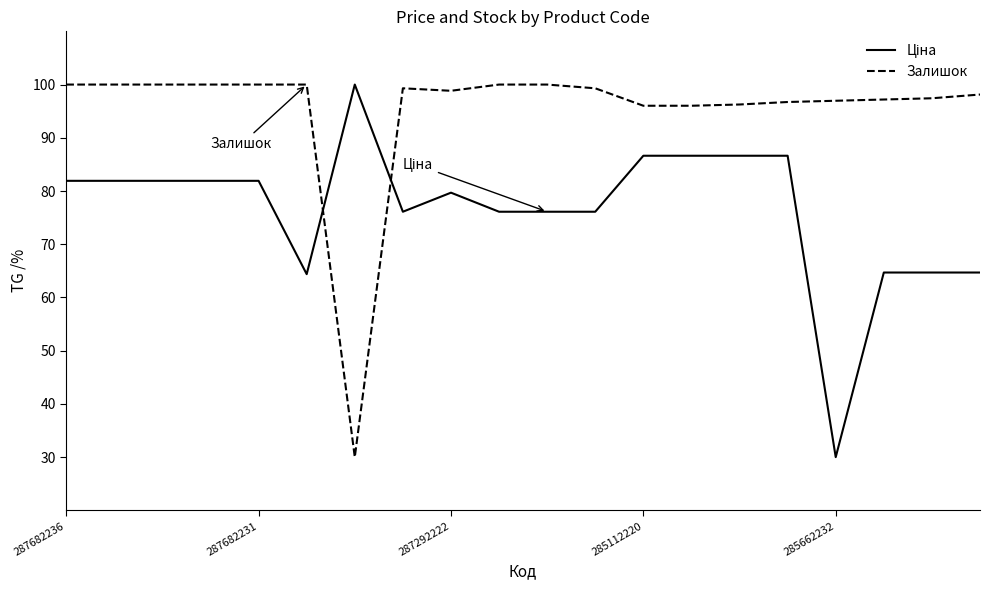

What is the maximum value shown in the chart?

100.0